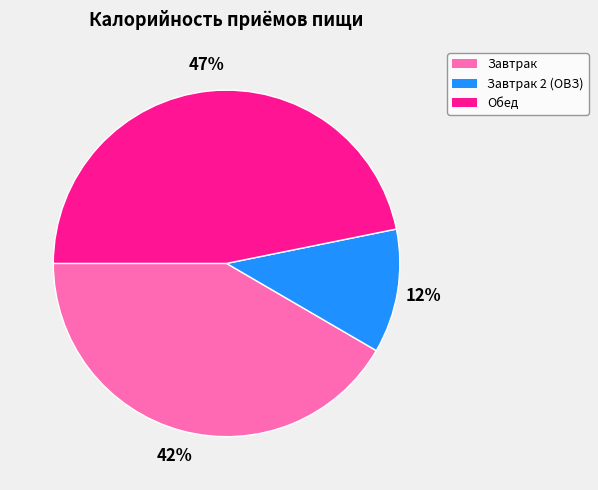

To the nearest percent, what is the difference between the Завтрак and Обед slice percentages?

5%